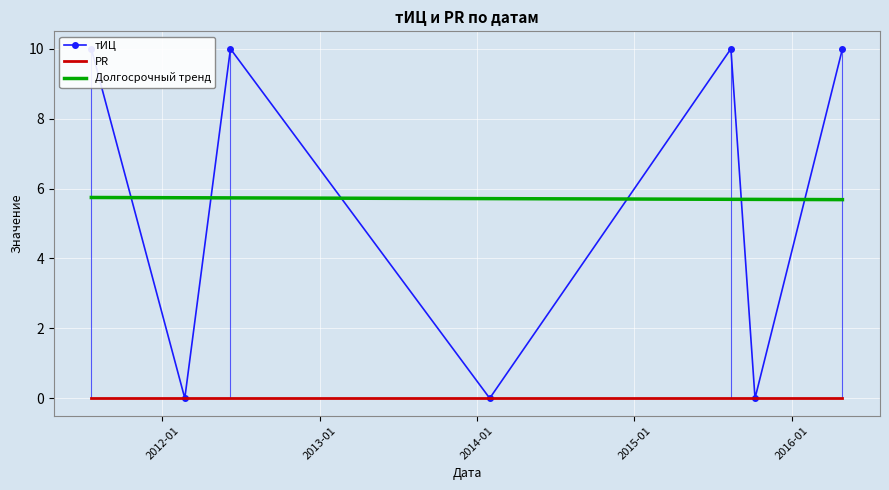

Reading left to right, extract all data points from this chart.

2011-07-20=10	2012-02-22=0	2012-06-07=10	2014-01-30=0	2015-08-13=10	2015-10-08=0	2016-04-28=10